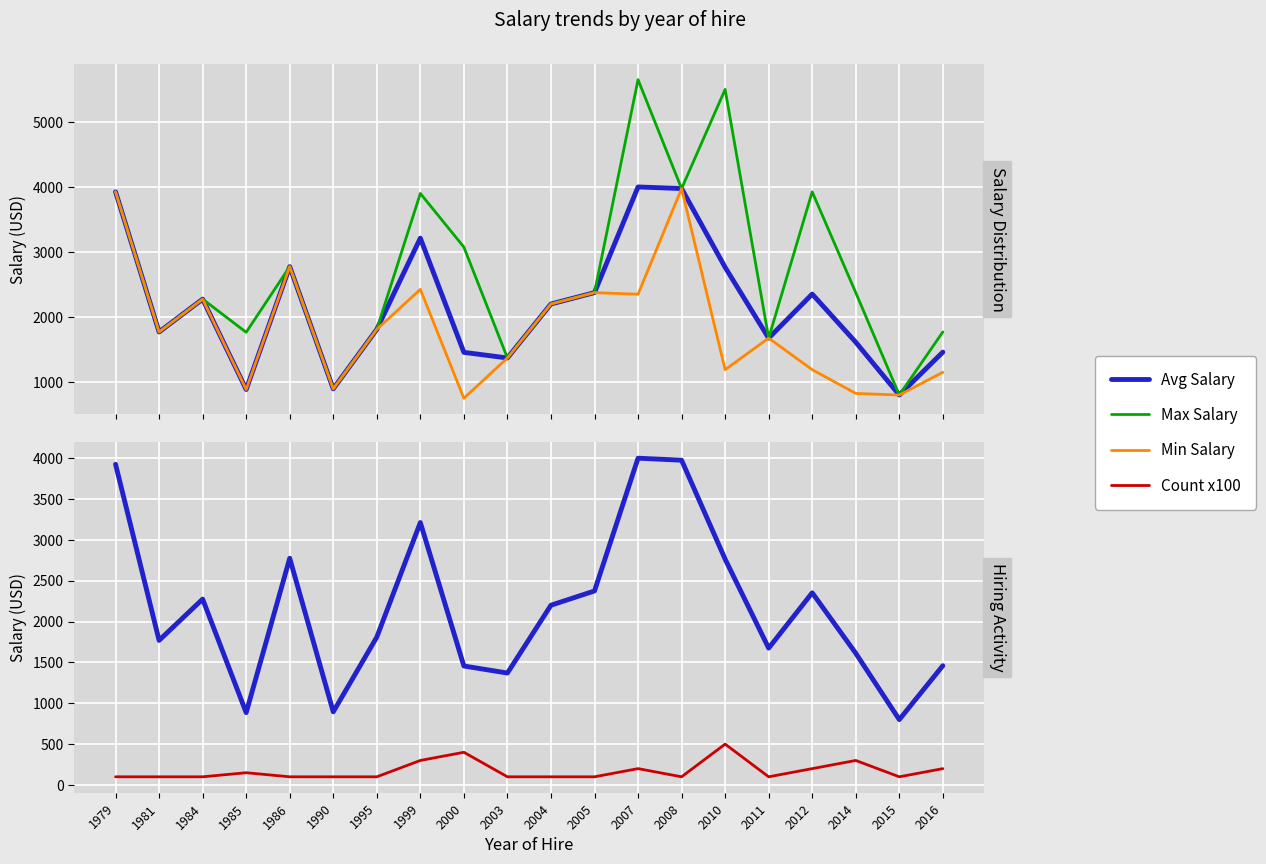

Reading left to right, extract all data points from this chart.

Avg Salary: 3925.0	1770.0	2275.0	885.0	2775.0	895.0	1810.0	3212.5	1456.2	1370.0	2200.0	2375.0	4000.0	3975.0	2764.2	1675.0	2352.5	1612.5	800.0	1460.0
Max Salary: 3925.0	1770.0	2275.0	1765.0	2775.0	895.0	1810.0	3900.0	3075.0	1370.0	2200.0	2375.0	5650.0	3975.0	5500.0	1675.0	3925.0	2375.0	800.0	1770.0
Min Salary: 3925.0	1770.0	2275.0	885.0	2775.0	895.0	1810.0	2425.0	750.0	1370.0	2200.0	2375.0	2350.0	3975.0	1190.0	1675.0	1190.0	825.0	800.0	1150.0
Count x100: 100.0	100.0	100.0	150.0	100.0	100.0	100.0	300.0	400.0	100.0	100.0	100.0	200.0	100.0	500.0	100.0	200.0	300.0	100.0	200.0